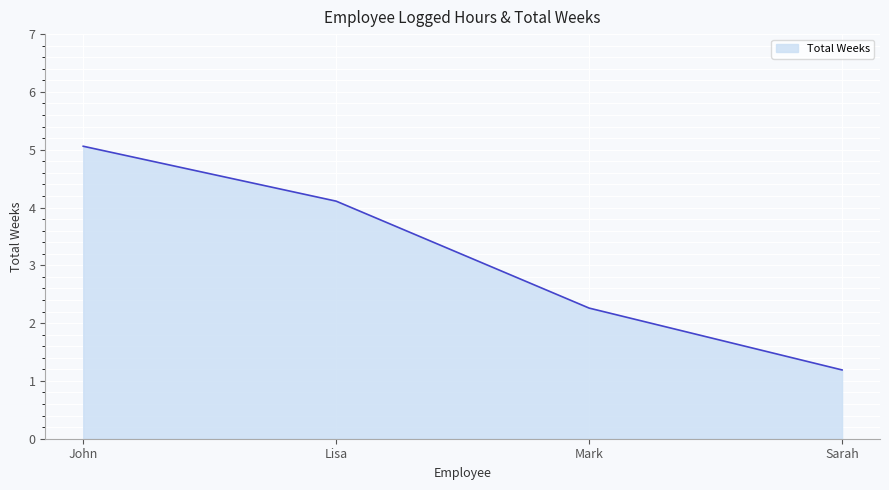

Which category has the lowest value across all series?

Sarah